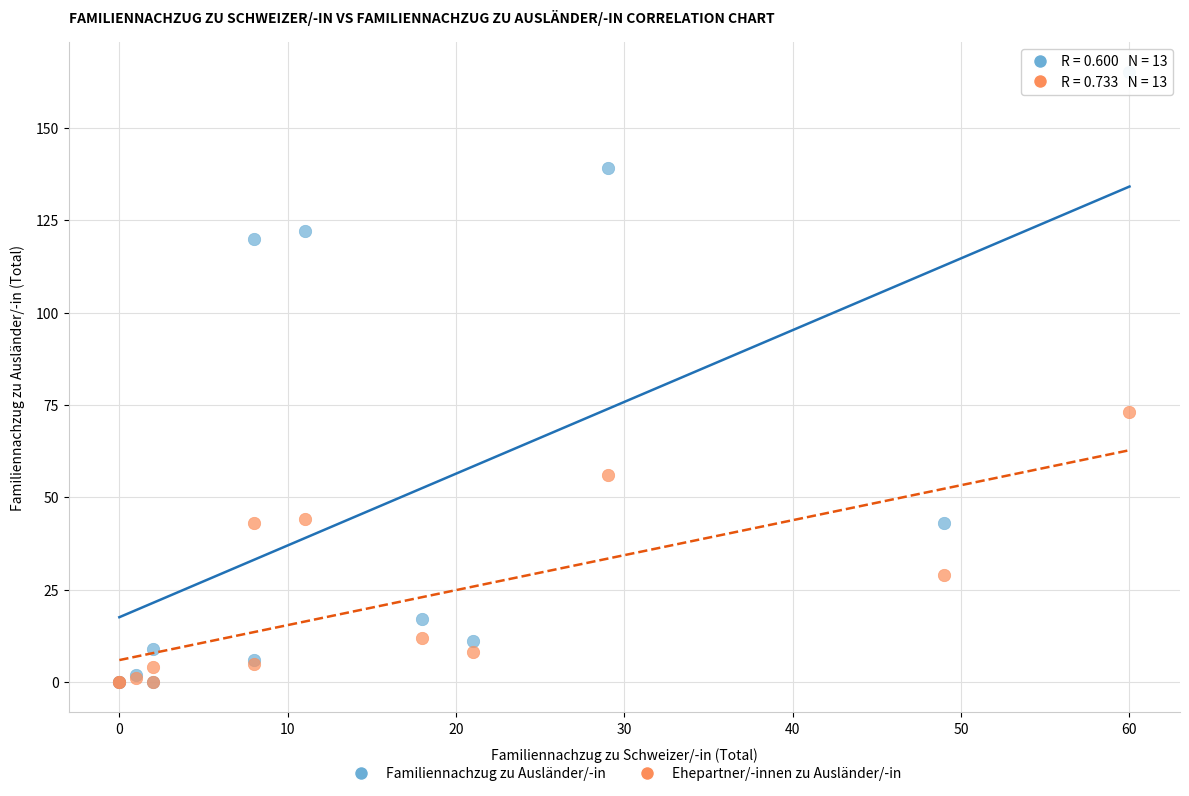

Across all series, what Y value is closest to 82?

73